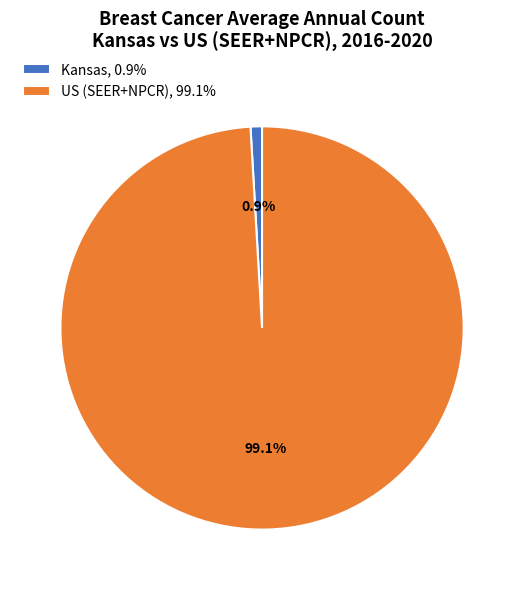

How many segments does this pie chart have?

2